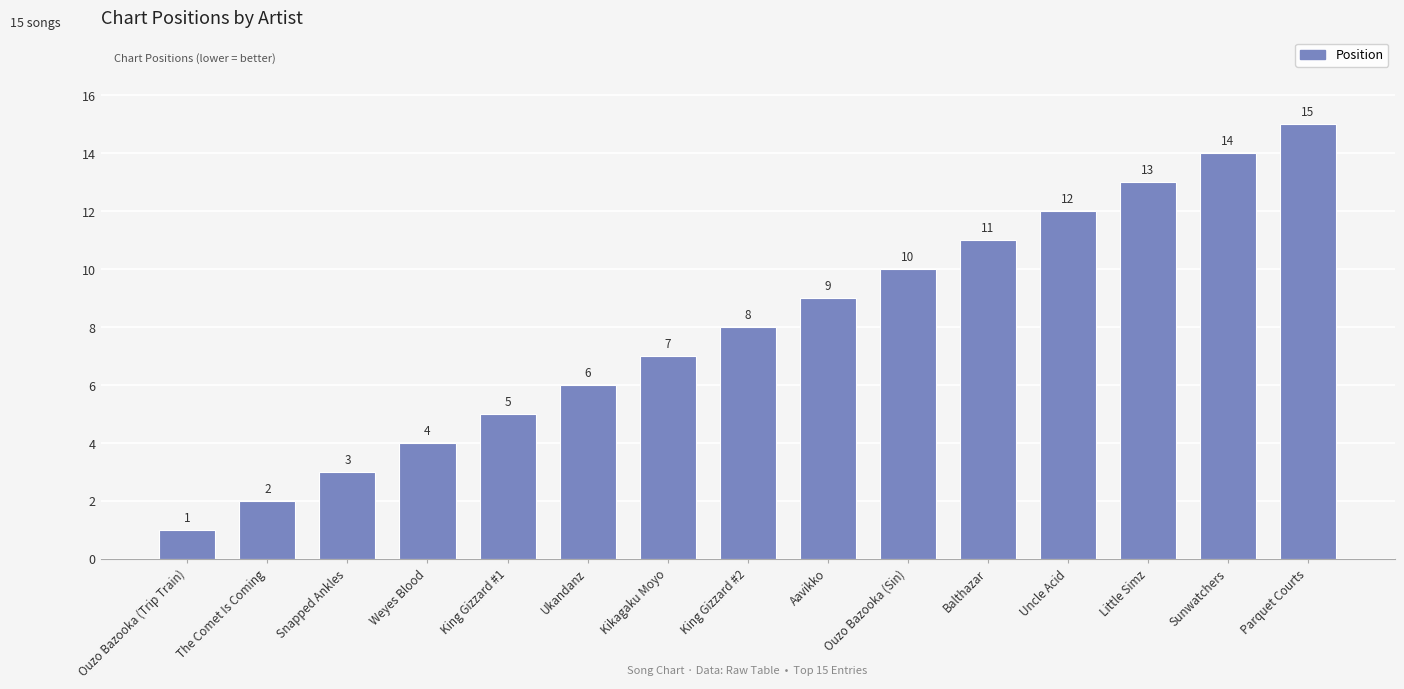

Which has a higher value, Balthazar or The Comet Is Coming?

Balthazar